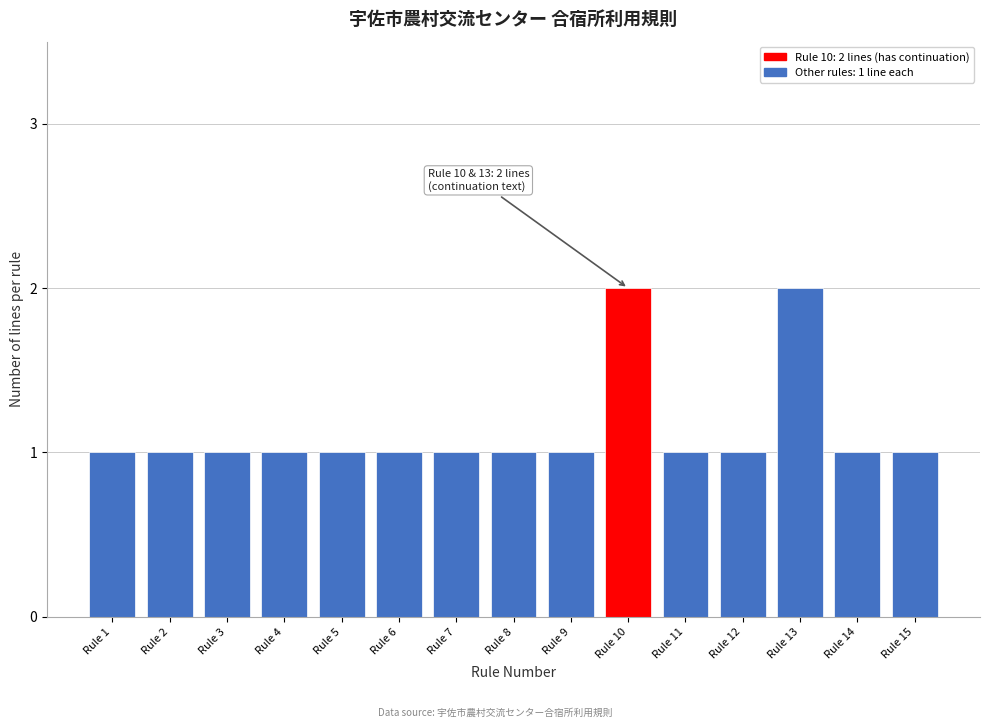

Reading right to left, what are all the values shown in this chart?

Rule 15=1	Rule 14=1	Rule 13=2	Rule 12=1	Rule 11=1	Rule 10=2	Rule 9=1	Rule 8=1	Rule 7=1	Rule 6=1	Rule 5=1	Rule 4=1	Rule 3=1	Rule 2=1	Rule 1=1